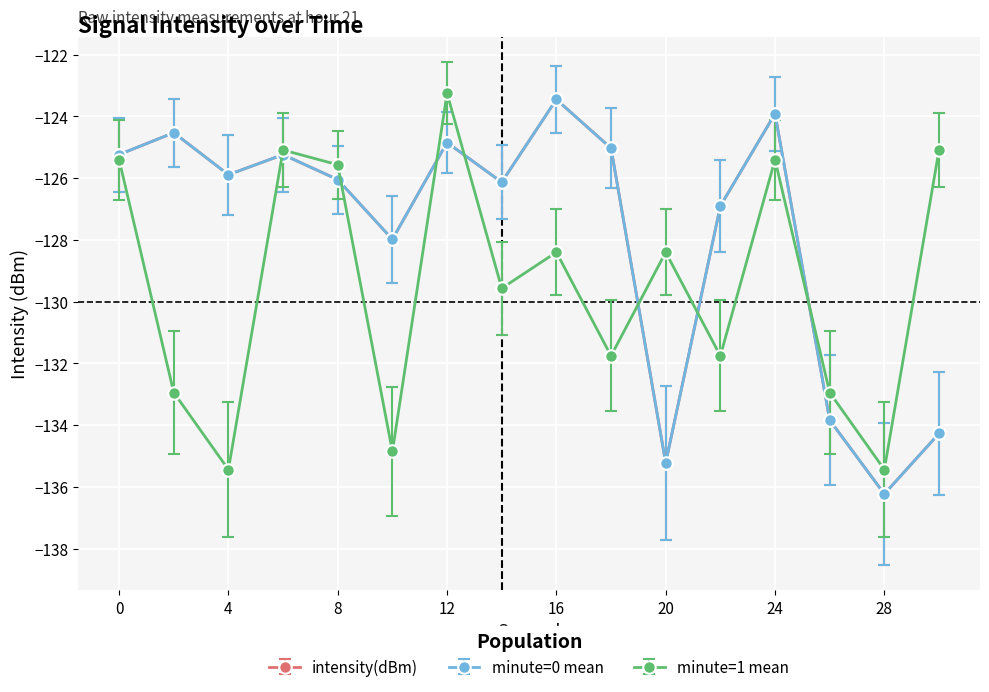

How many lines are shown in the chart?

3